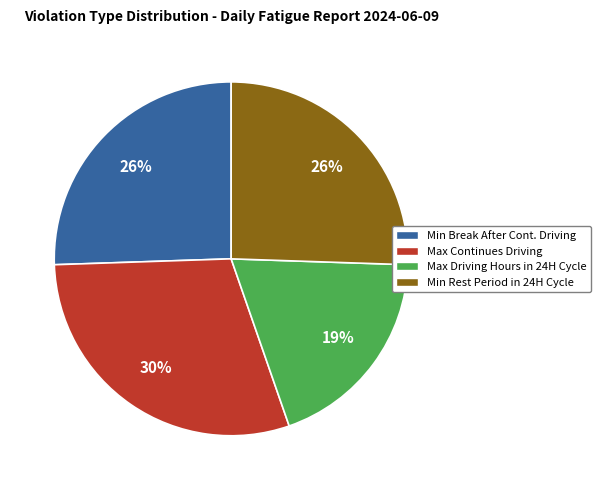

Is it true that Max Continues Driving is 17% of the pie?

False